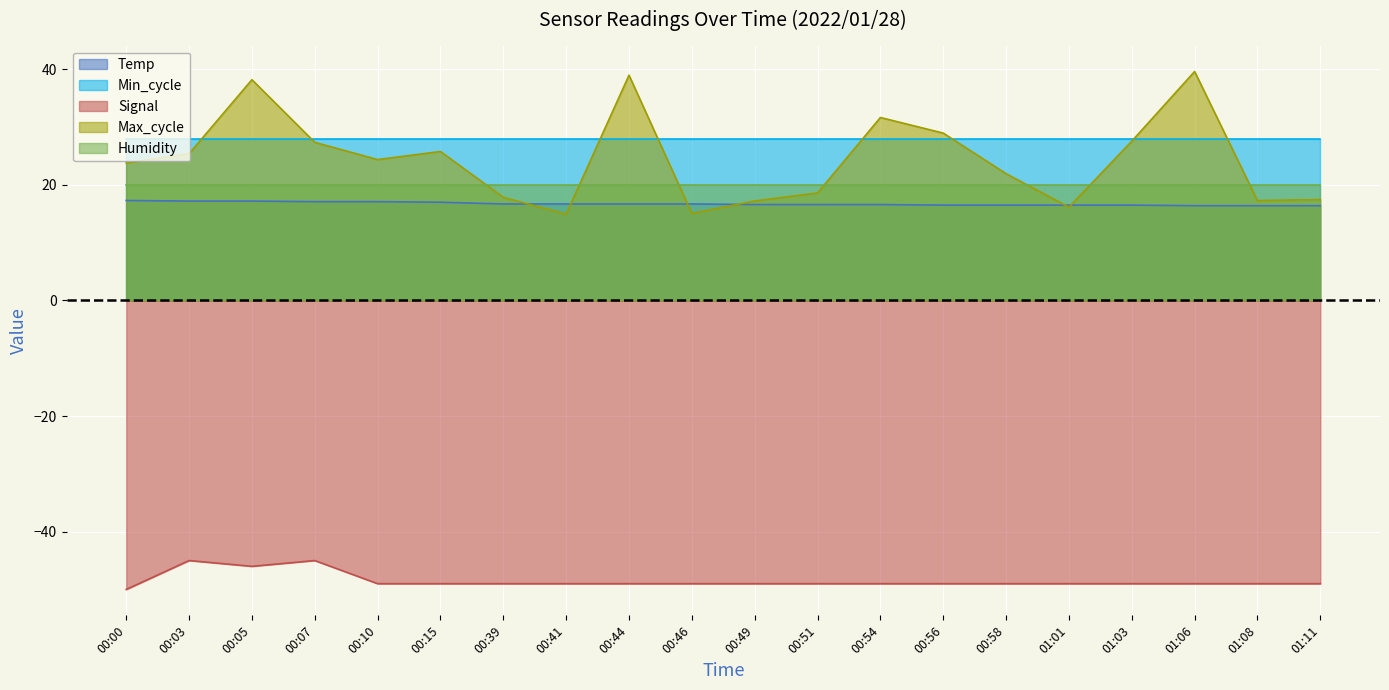

Where does the Max_cycle series first go above 24?

00:03